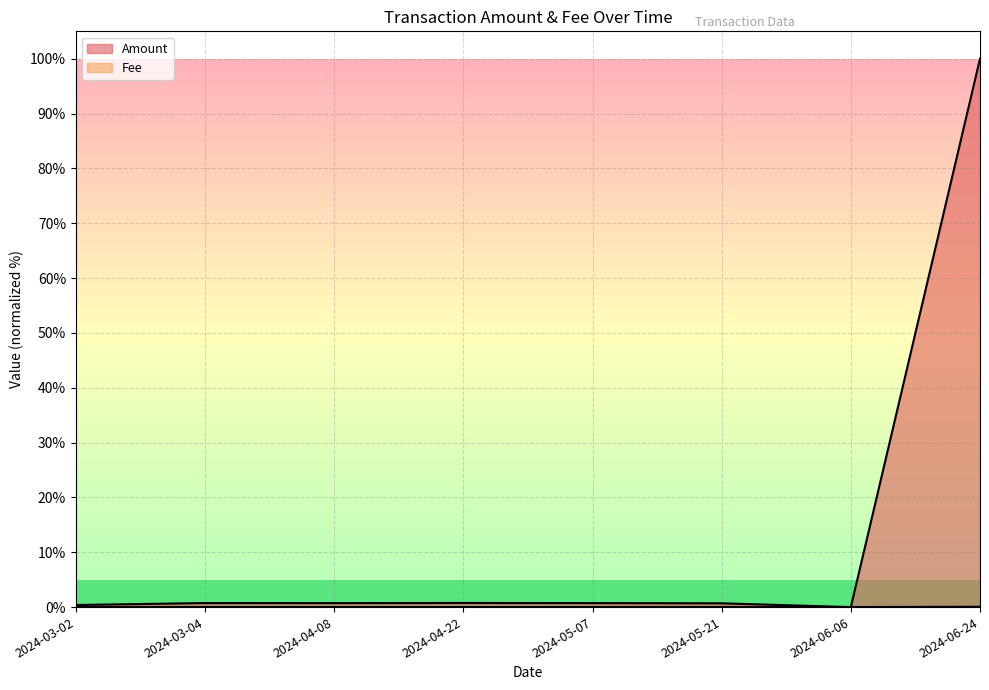

Which category has the lowest value in the Fee series?

2024-03-02